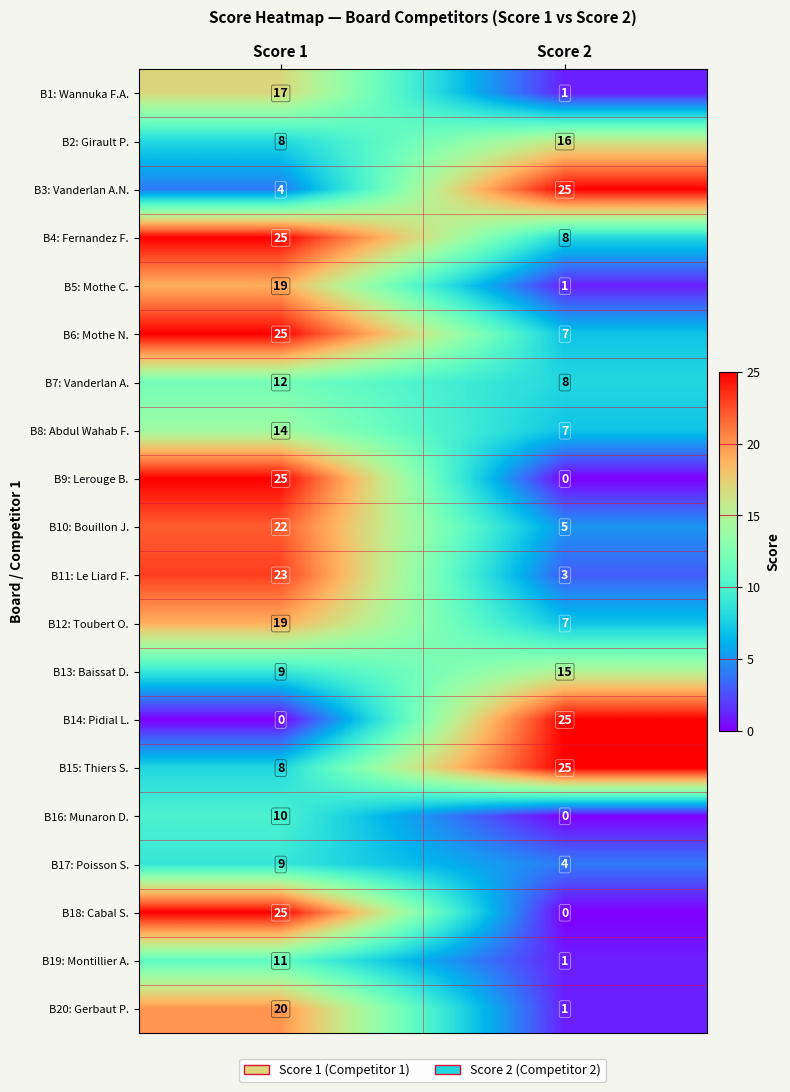

At which category is the sum across all series the highest?

Score 1